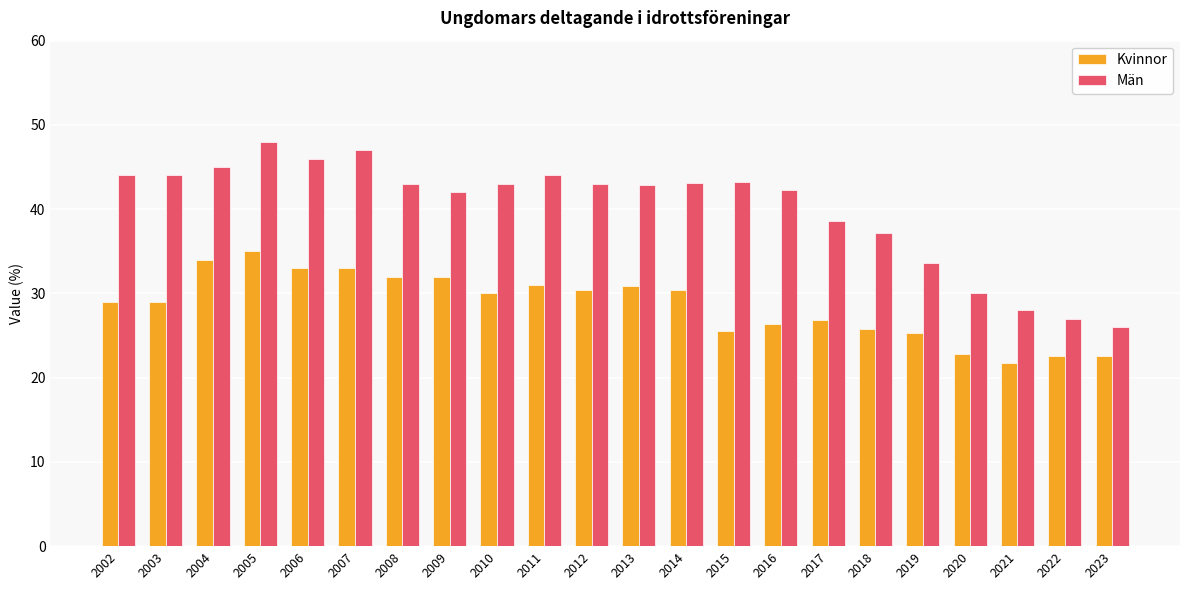

True or false: Män has a value of 8.9 at 2022.

False